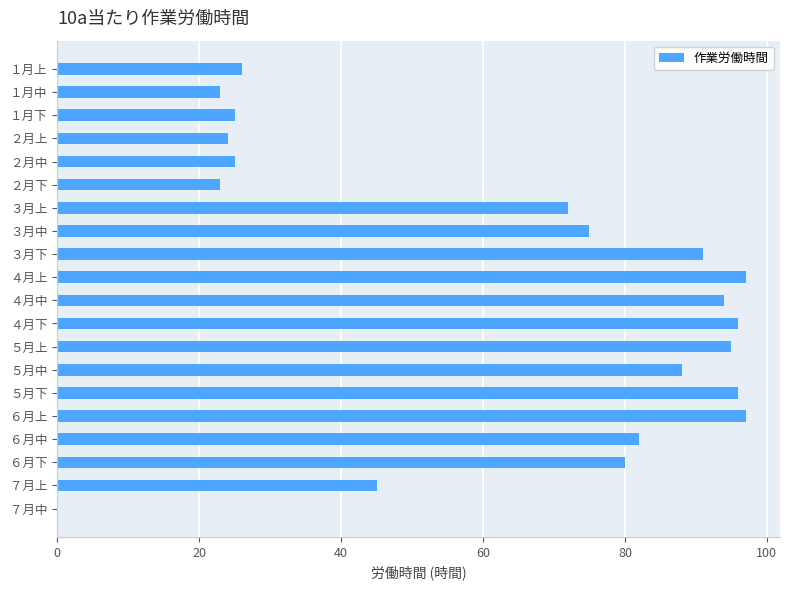

What is the sum of the values at ４月中 and ６月下?

174